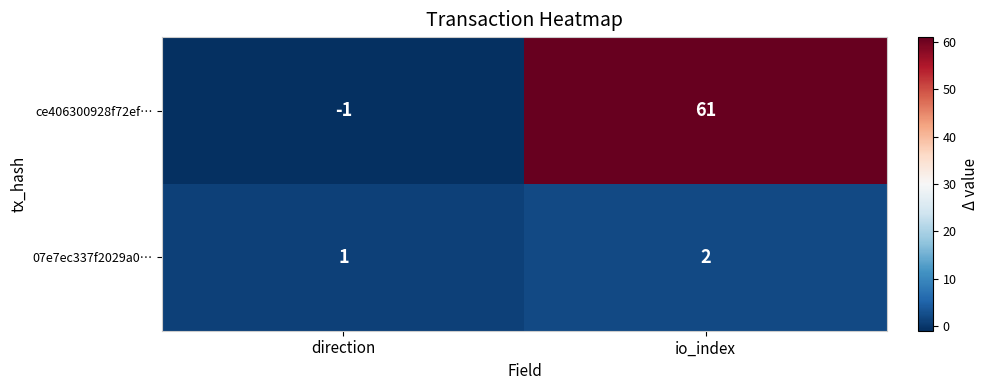

The 07e7ec337f2029a0… series shows 1 at direction. True or false?

True